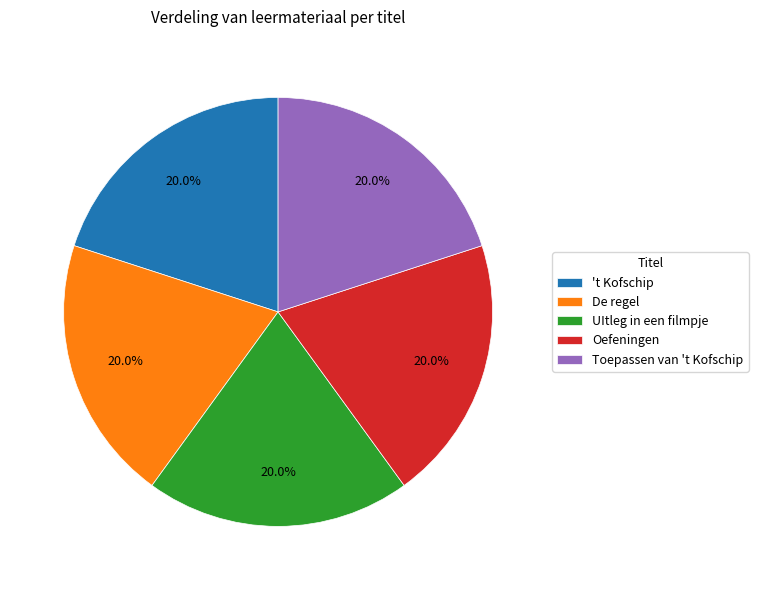

What is the ratio of the value at Toepassen van 't Kofschip to the value at De regel?

1.0